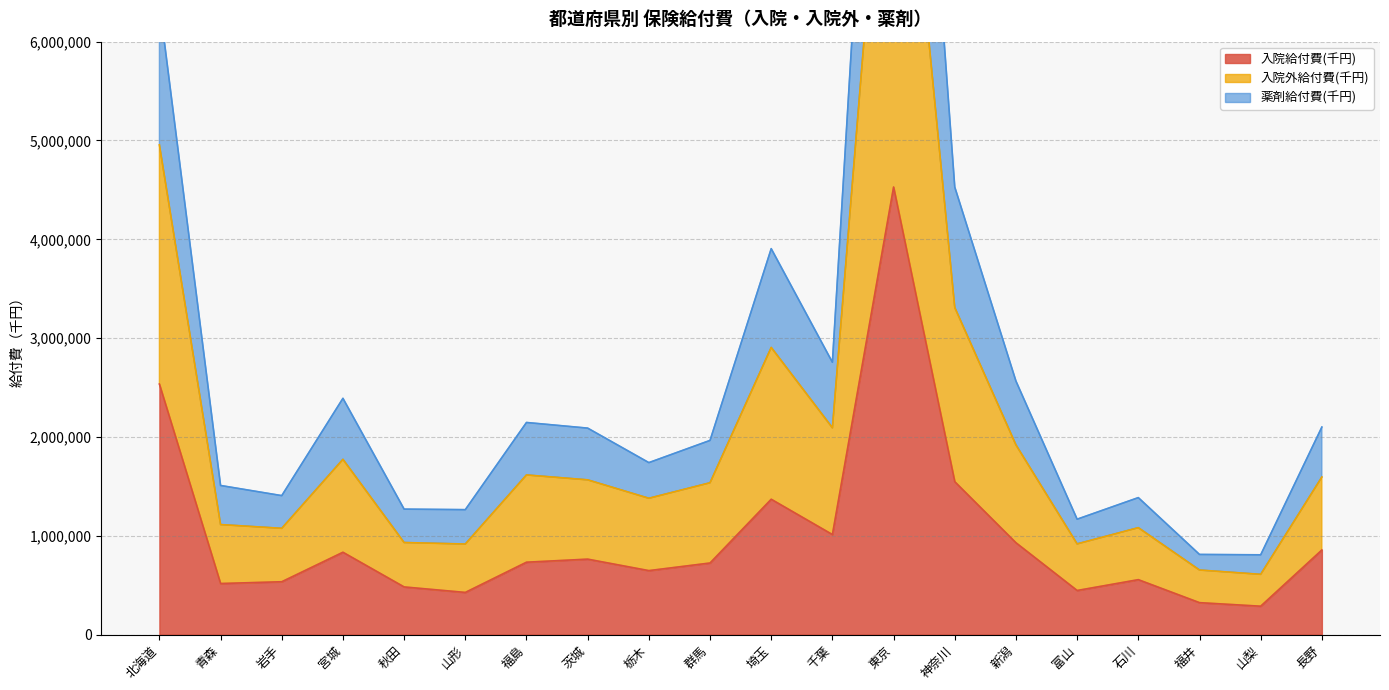

The 入院給付費(千円) series shows 821653.2 at 秋田. True or false?

False